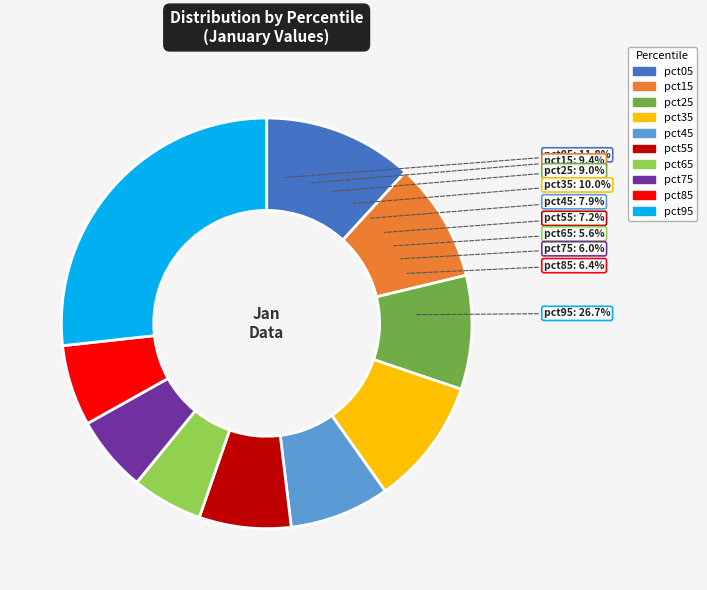

Rank the categories by value from lowest to highest.

pct65, pct75, pct85, pct55, pct45, pct25, pct15, pct35, pct05, pct95